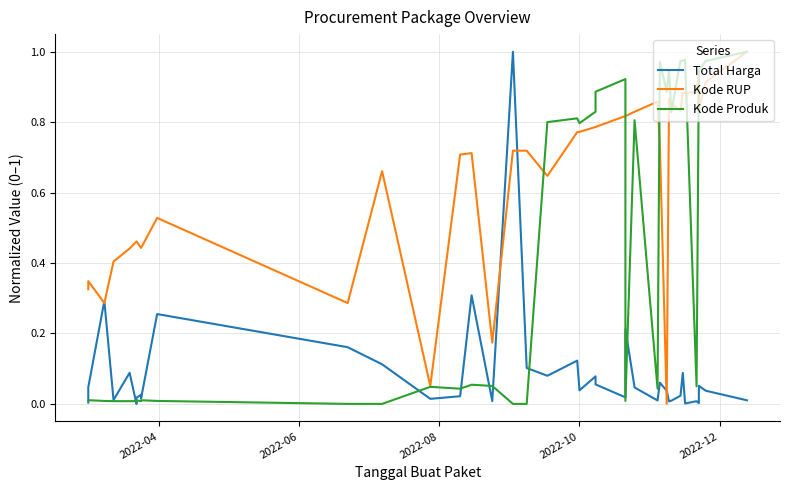

What is the difference between the maximum and minimum values in the Kode Produk series?

1.0